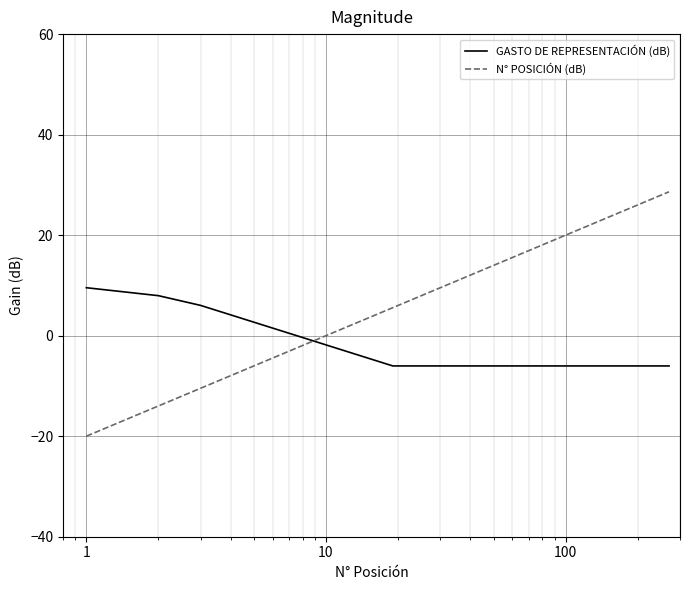

How many times do GASTO DE REPRESENTACIÓN (dB) and N° POSICIÓN (dB) cross each other?

1